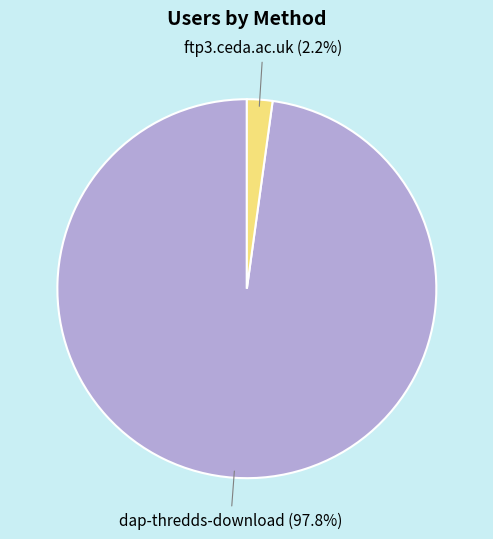

True or false: ftp3.ceda.ac.uk accounts for 14% of the total.

False